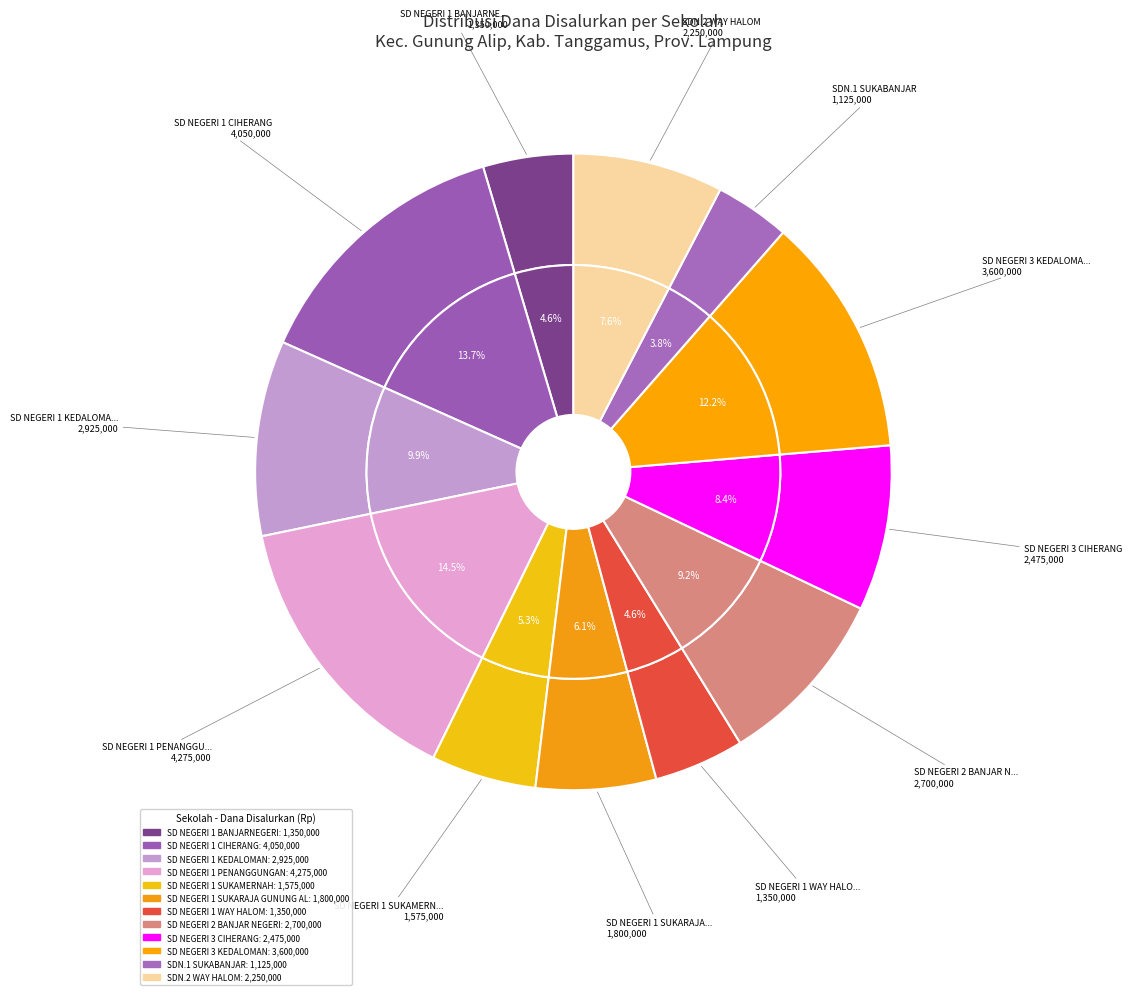

What is the ratio of the value at SD NEGERI 1 SUKARAJA GUNUNG ALIP to the value at SD NEGERI 1 BANJARNEGERI?

1.3